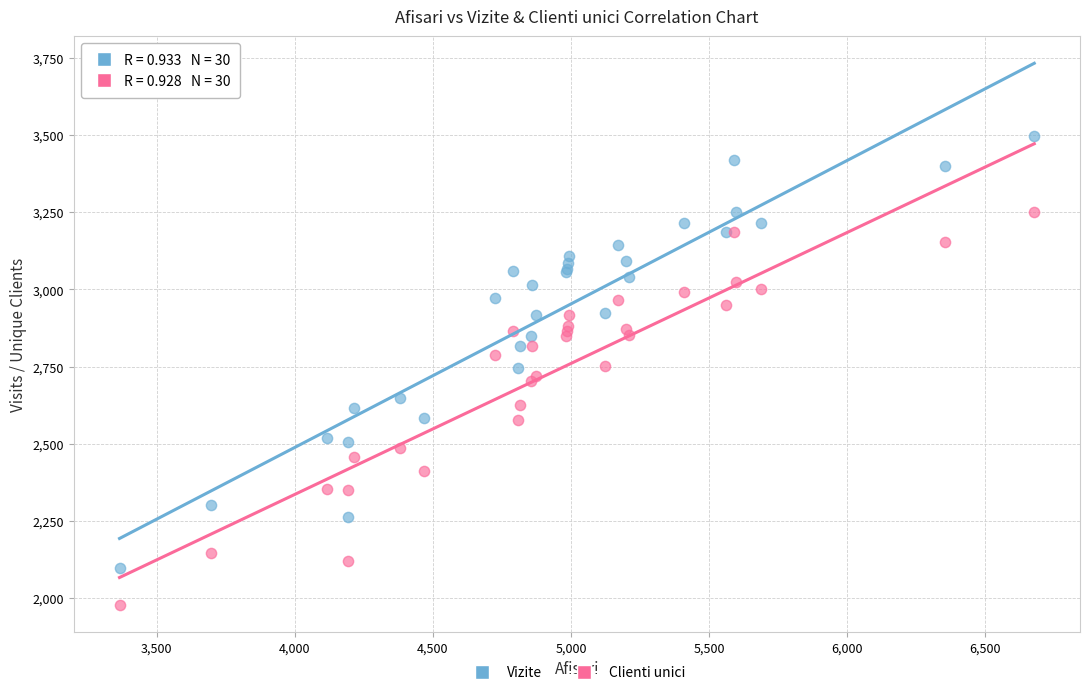

Which series contains the lowest Y value?

Clienti unici